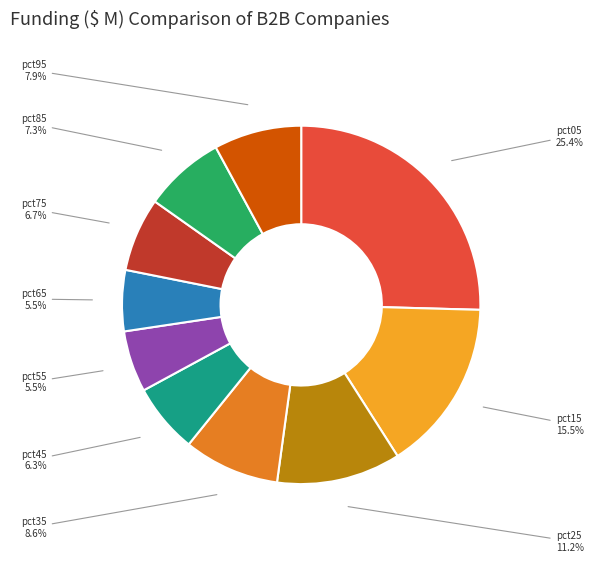

What portion of the pie excludes pct45?

93.7%